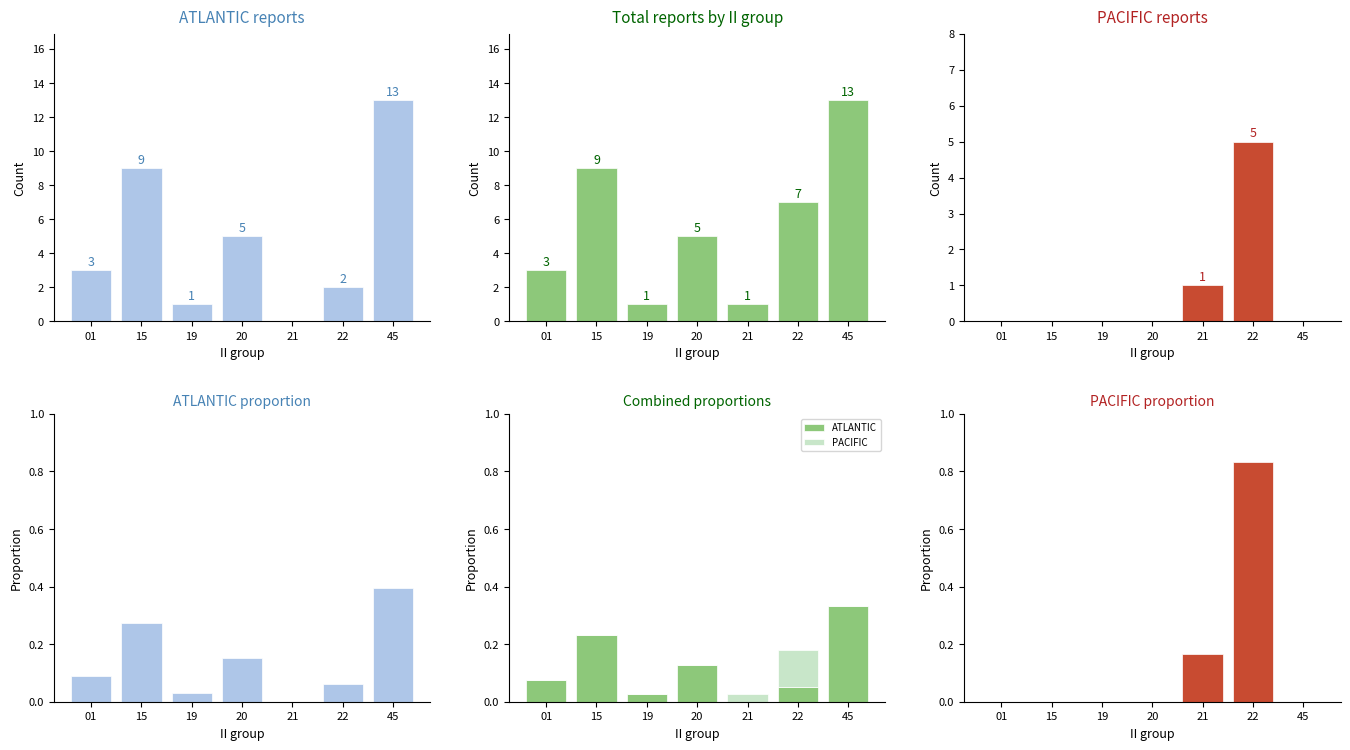

How many values in the Total series are below 5?

3